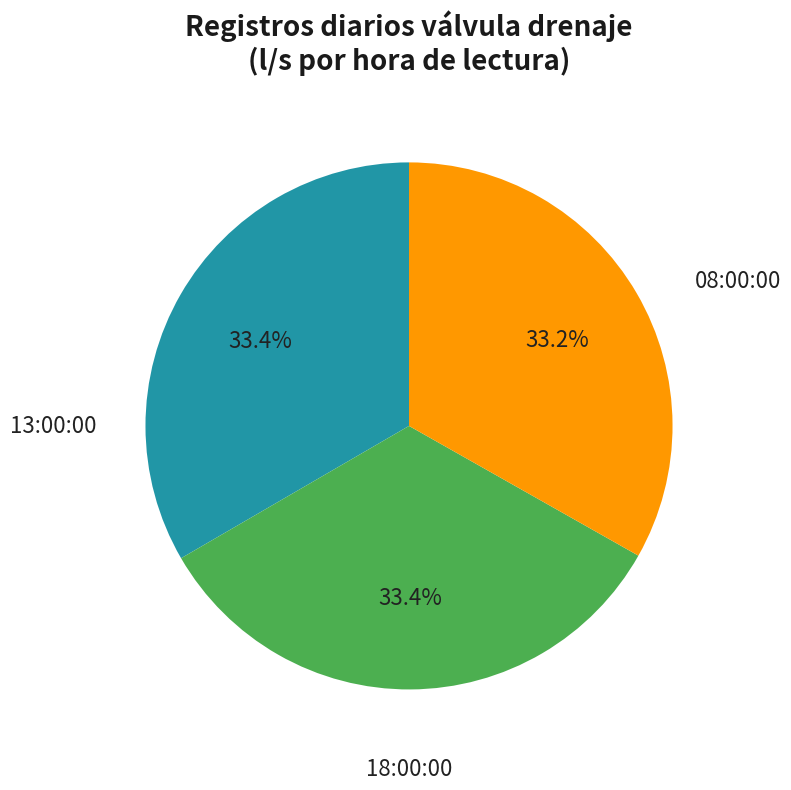

Between 18:00:00 and 13:00:00, which is larger?

13:00:00